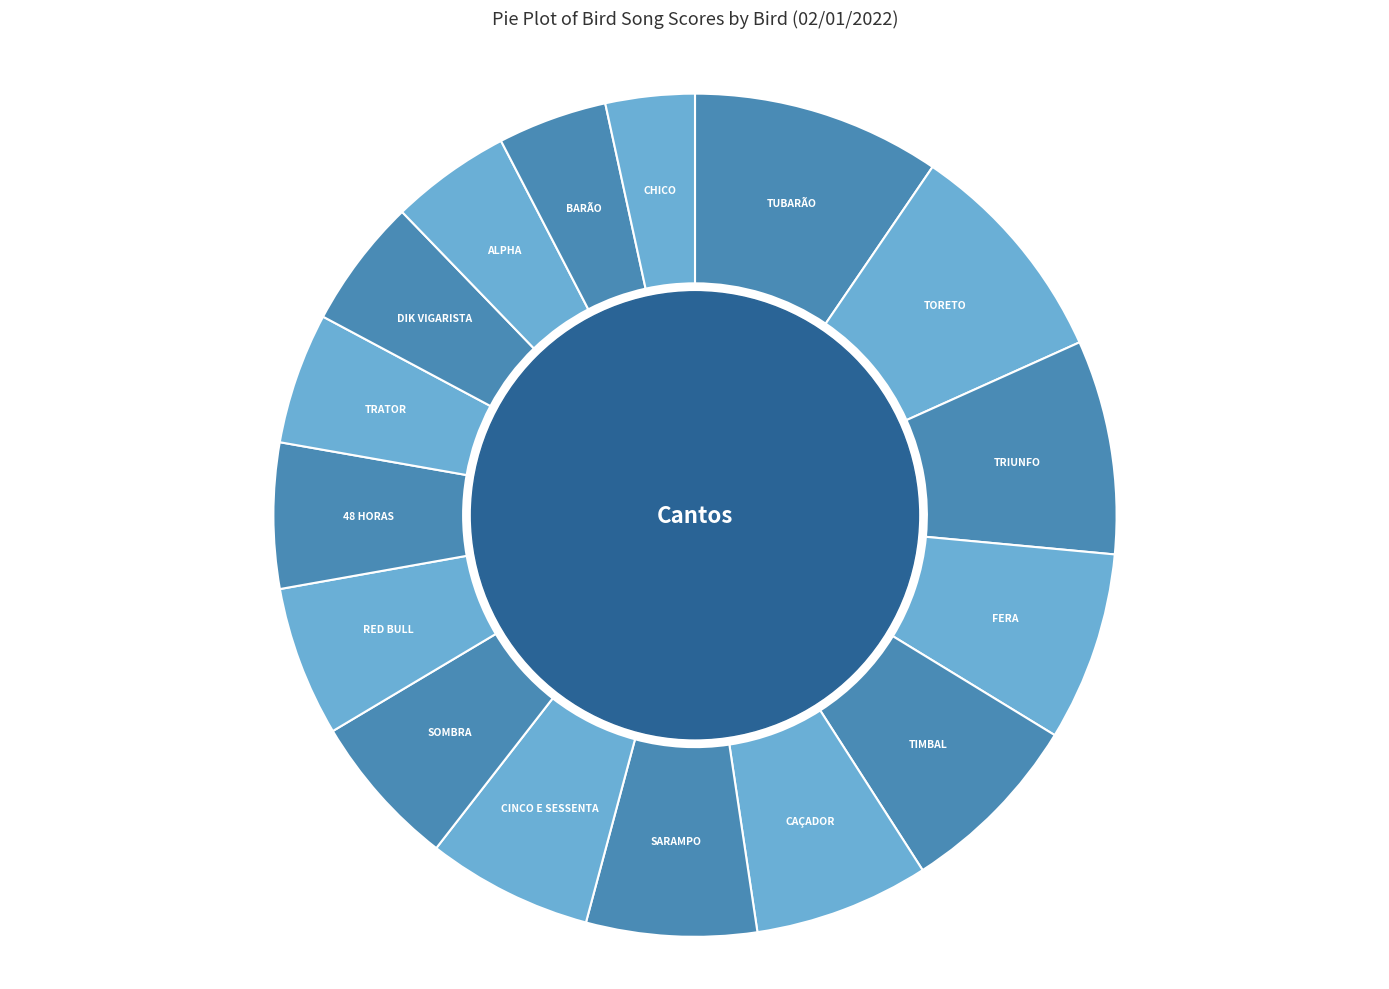

Which slice is the largest?

TUBARÃO